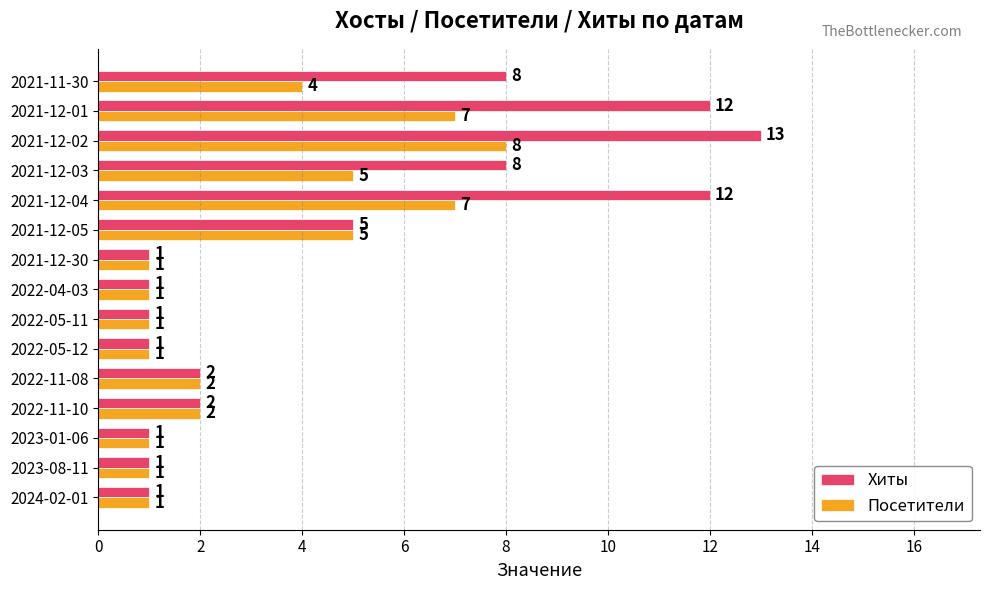

What are all the series names shown in the legend?

Хиты, Посетители